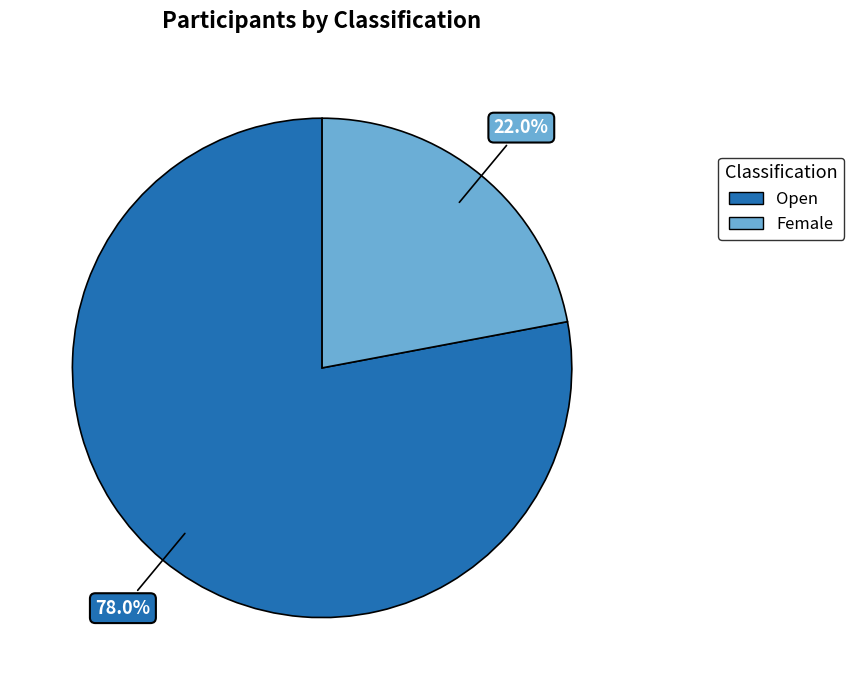

To the nearest percent, what is the average slice percentage?

50%